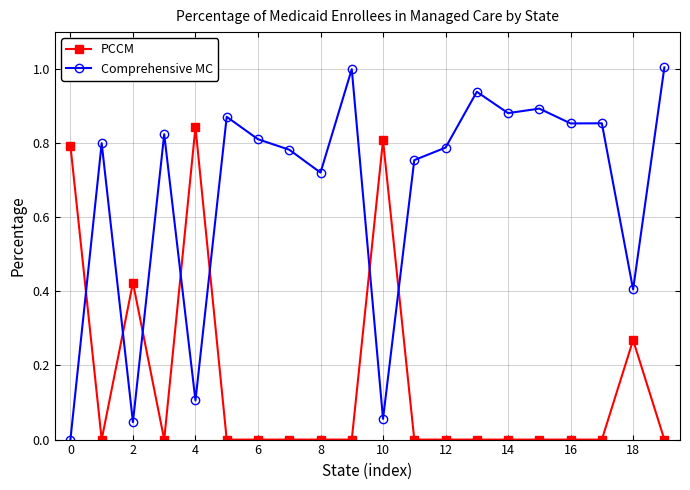

What is the sum of all PCCM values?

3.1